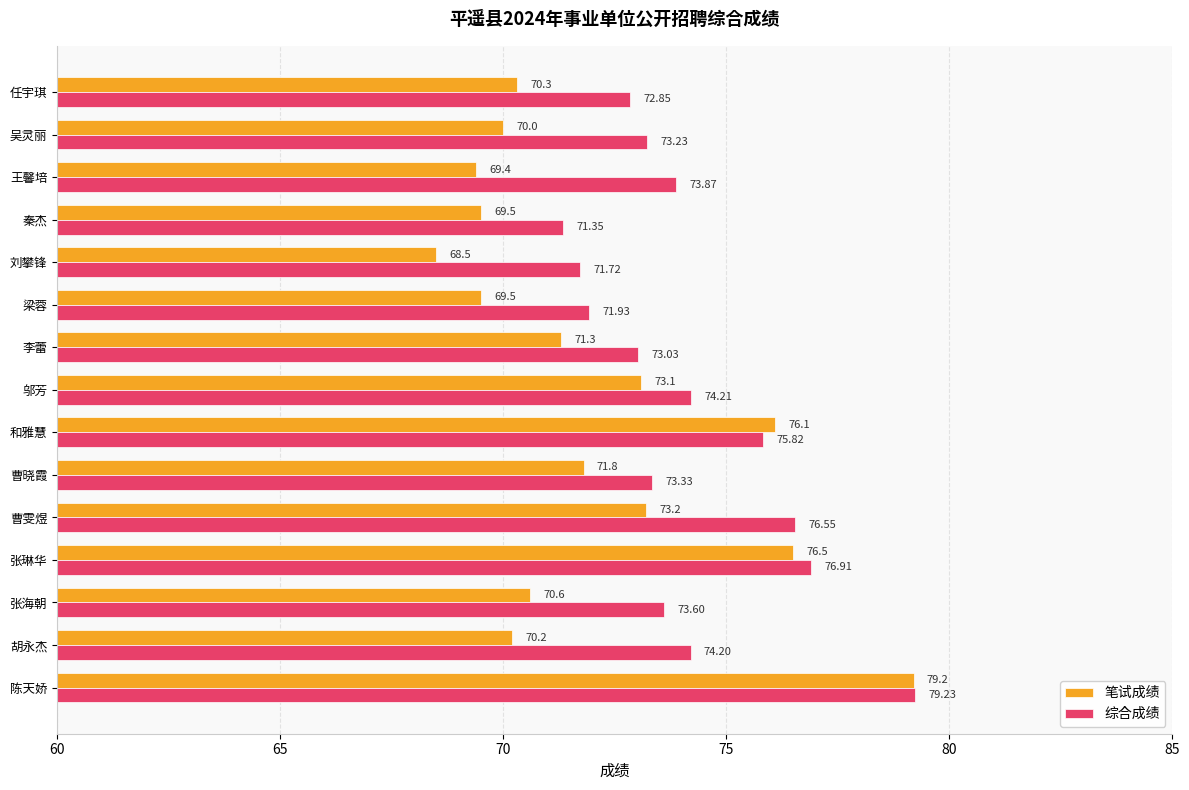

Which label corresponds to the largest value in the chart?

陈天娇